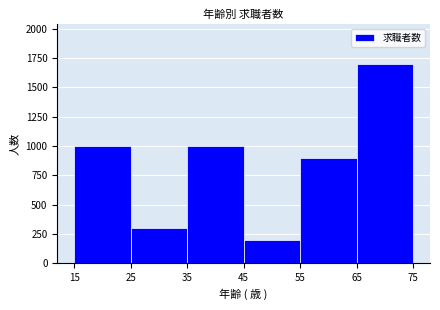

Reading left to right, list every bar in this chart as the range it spans on the x-axis followed by its height. The values are not printed on the chart, so give them approximately, as read against the axis.

15 to 25: 1000
25 to 35: 300
35 to 45: 1000
45 to 55: 200
55 to 65: 900
65 to 75: 1700